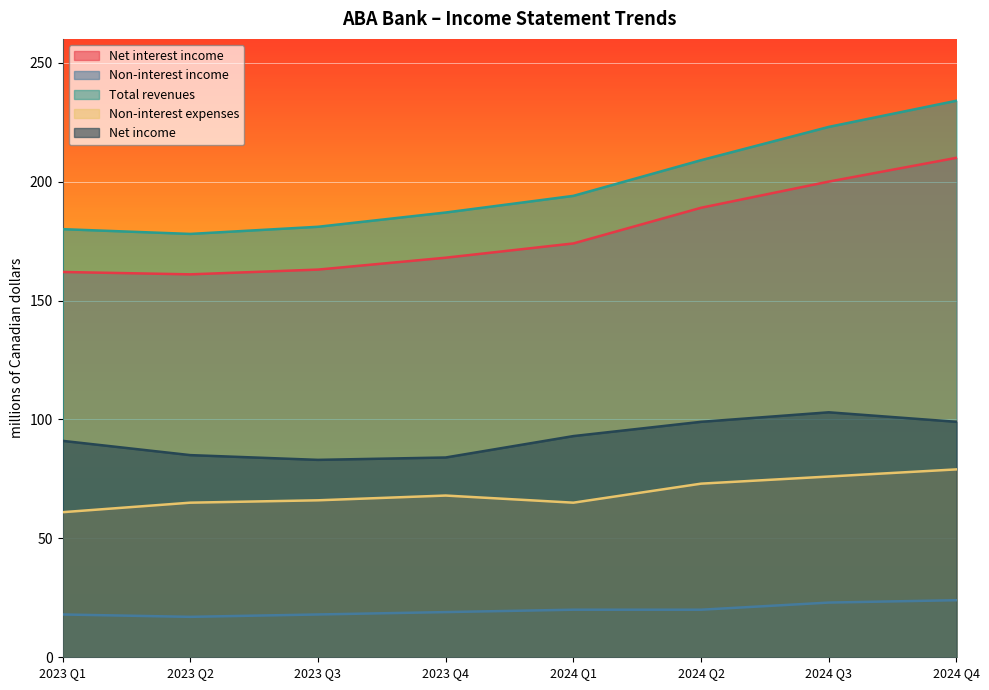

What is the sum of the Non-interest income values at 2023 Q3 and 2024 Q4?

42